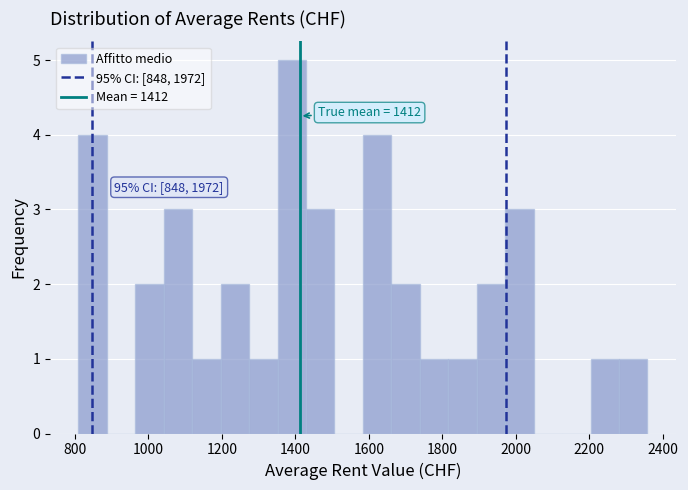

Around what value on the x-axis is the tallest bar? Give the approximate position of its centre, as read against the axis.

1400